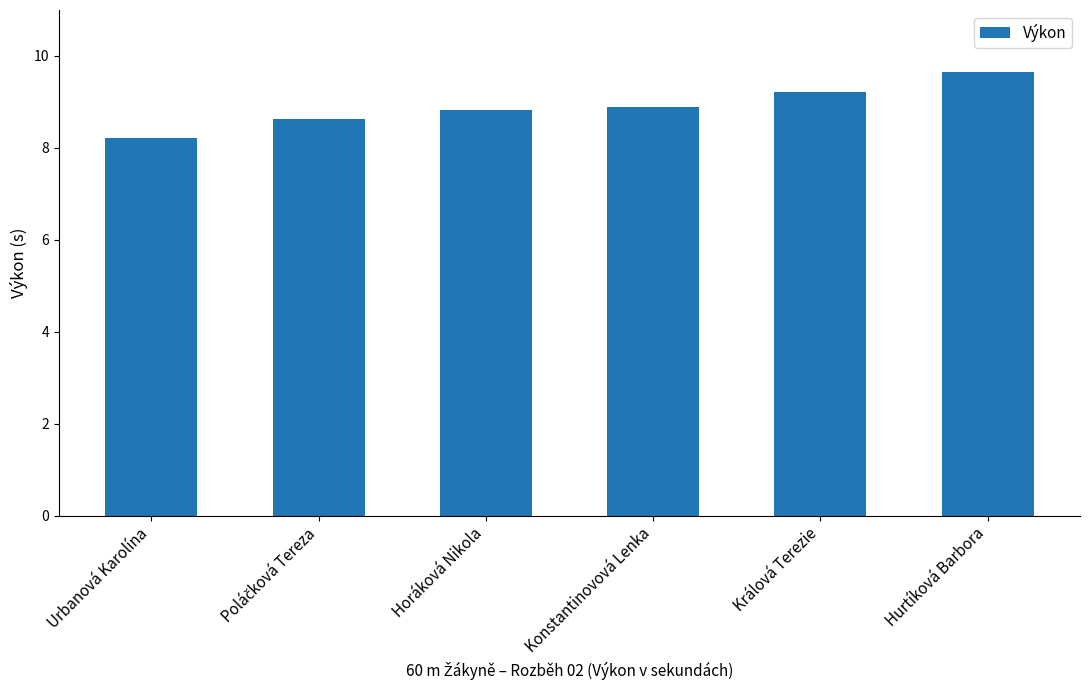

Where is the data nearest to the value 8?

Urbanová Karolína